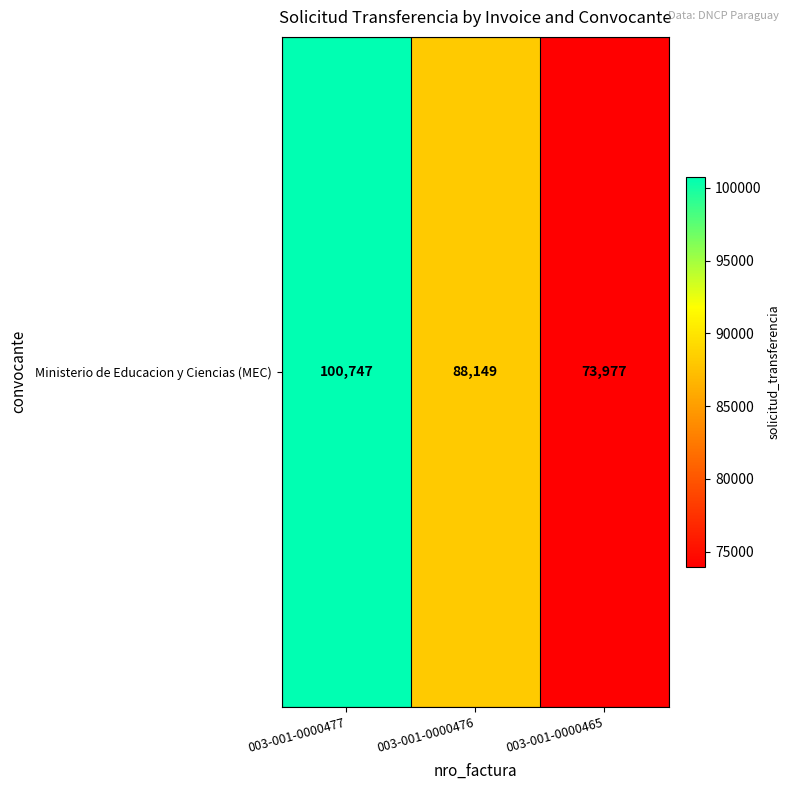

At which category does the chart reach its minimum across all series?

003-001-0000465